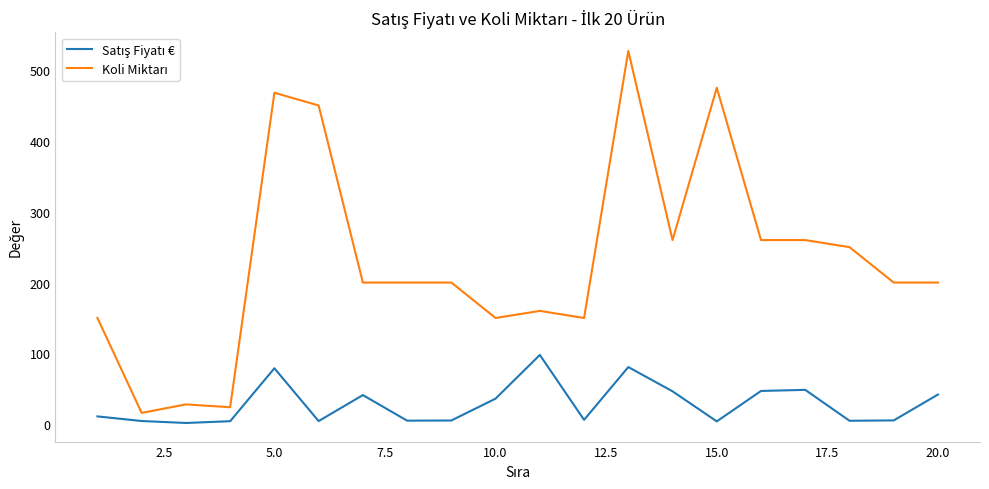

True or false: Satış Fiyatı € and Koli Miktarı cross at least once.

False